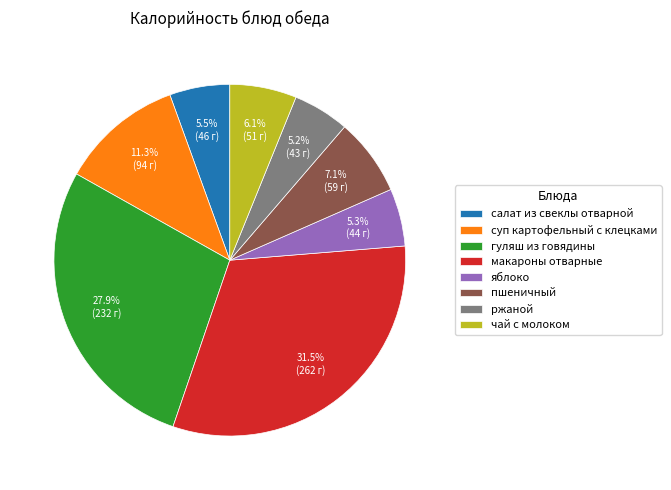

How many segments does this pie chart have?

8